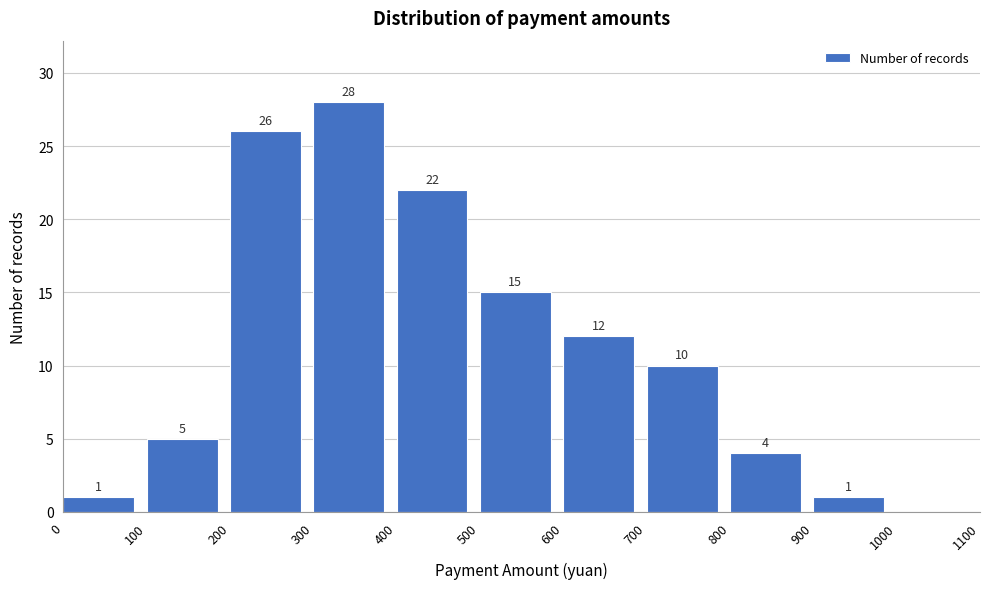

Over which range of the x-axis is the bar tallest?

300 to 400